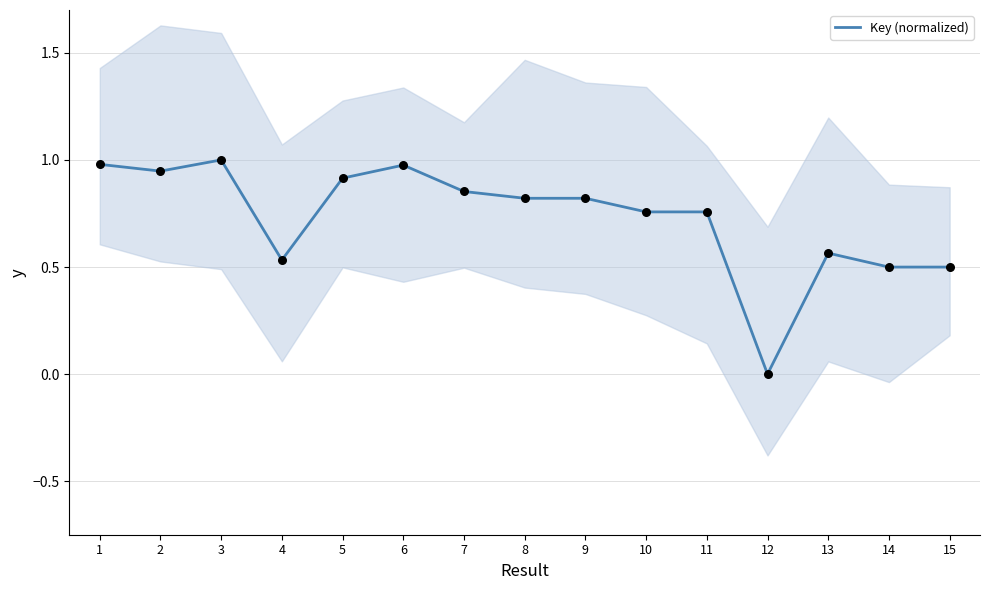

What is the change in value from 4 to 6?

+0.4